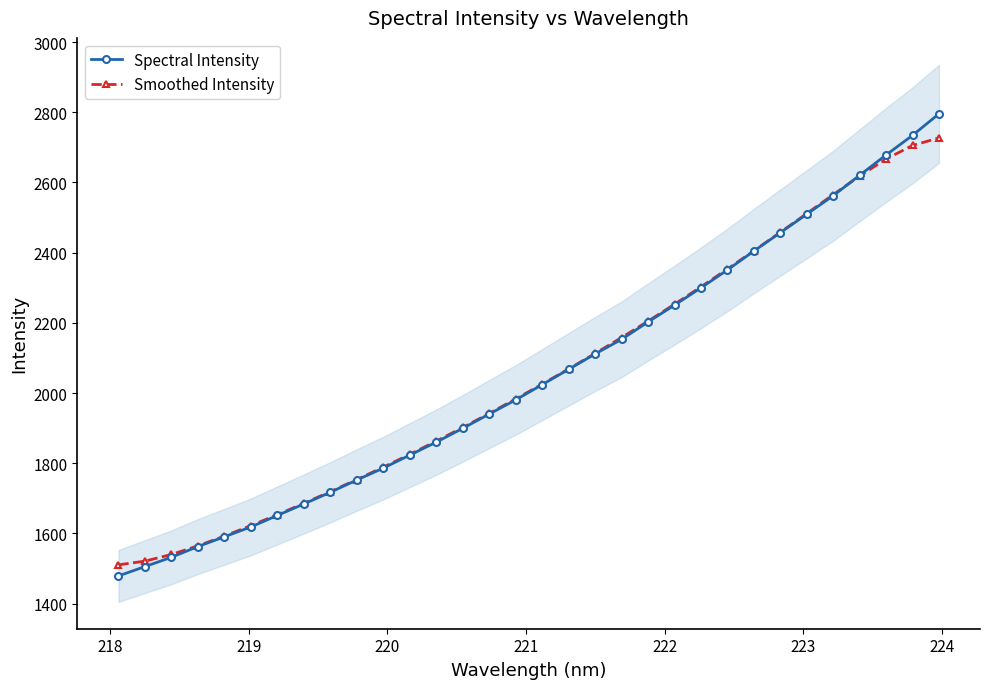

What is the value of the Smoothed Intensity point at the 8th from the left?

1685.8